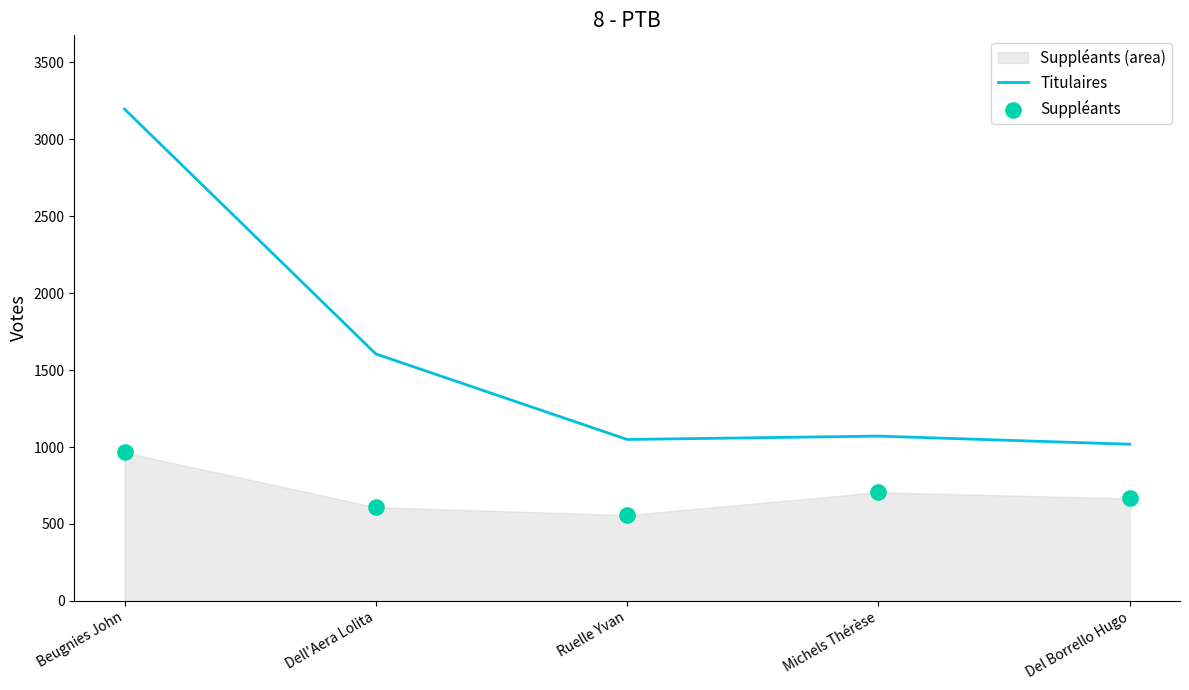

What are all the series names shown in the legend?

Titulaires, Suppléants